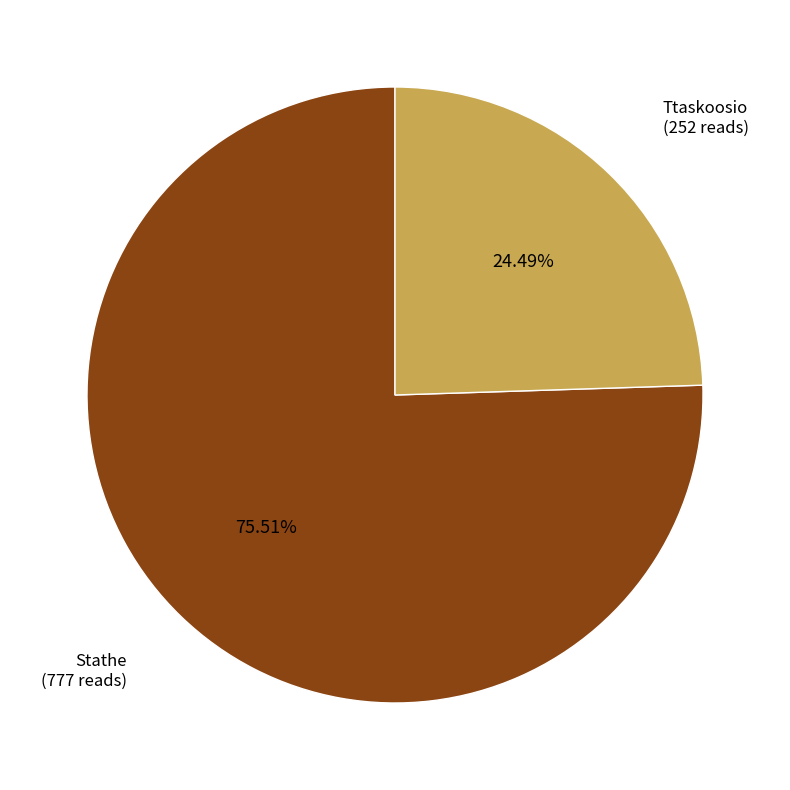

Is there a majority slice in this chart?

Yes